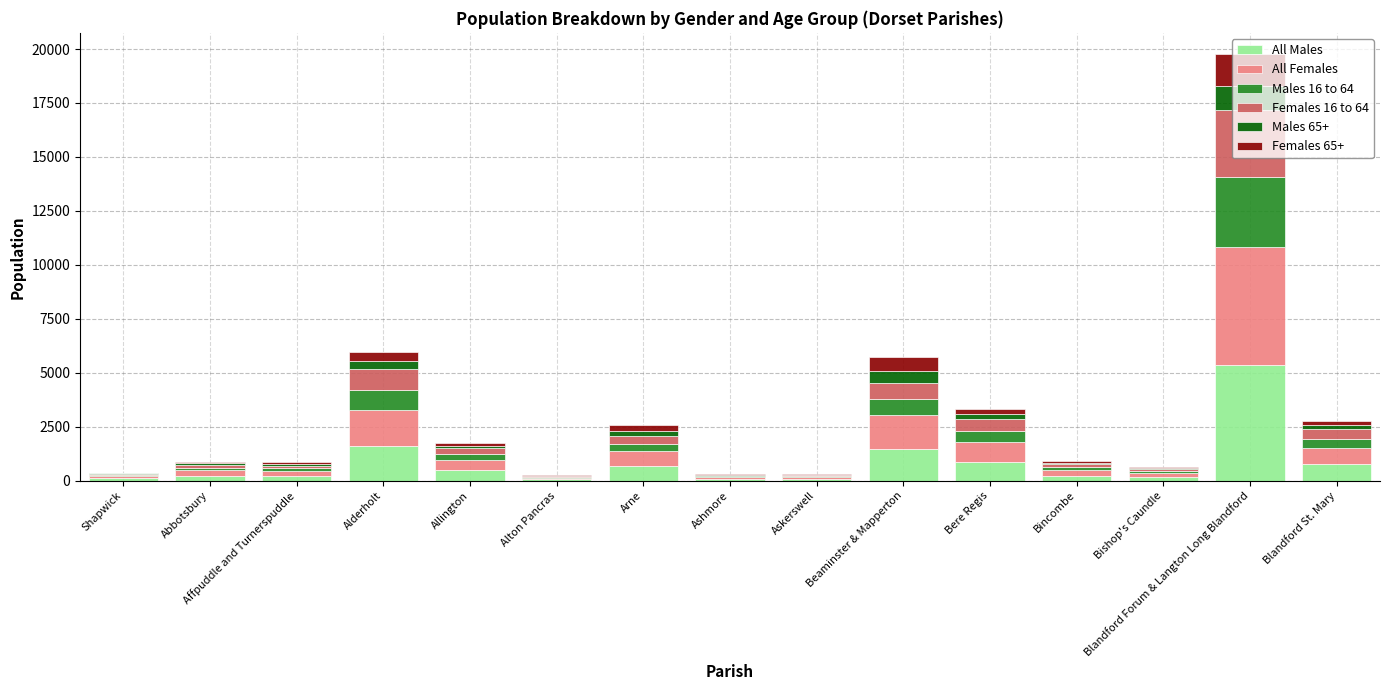

Are the bars horizontal?

No